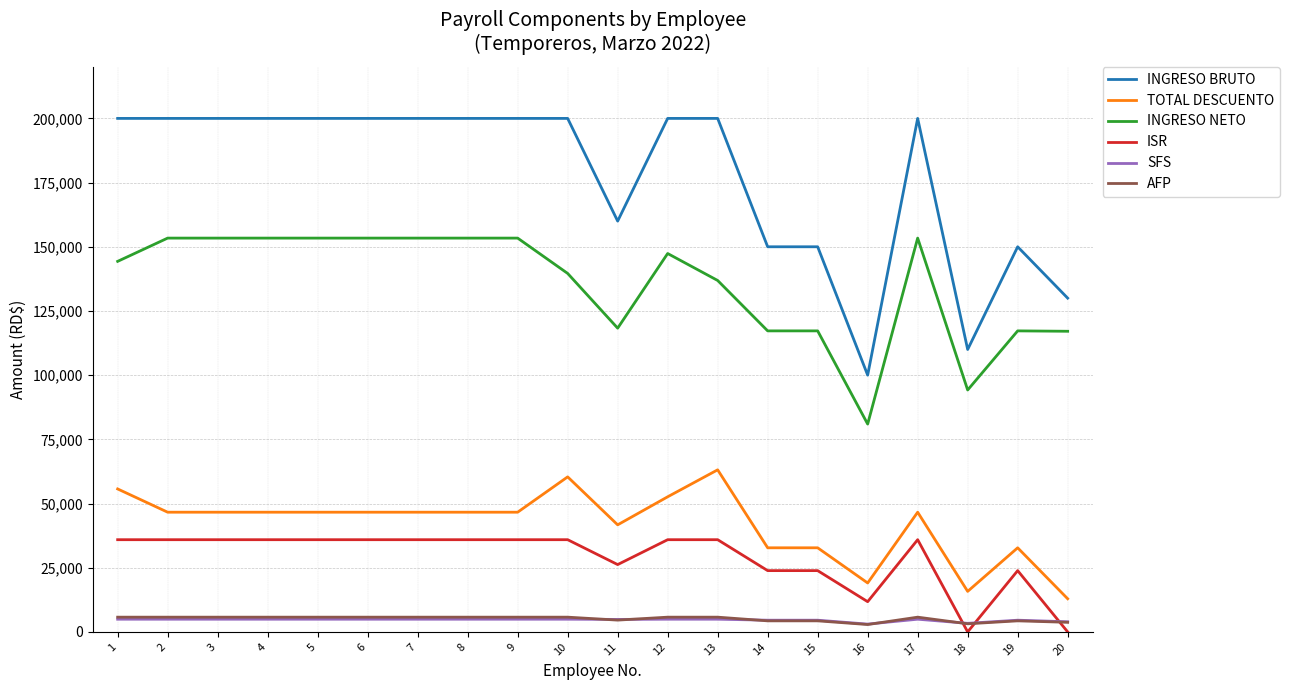

True or false: AFP and TOTAL DESCUENTO intersect in this chart.

False